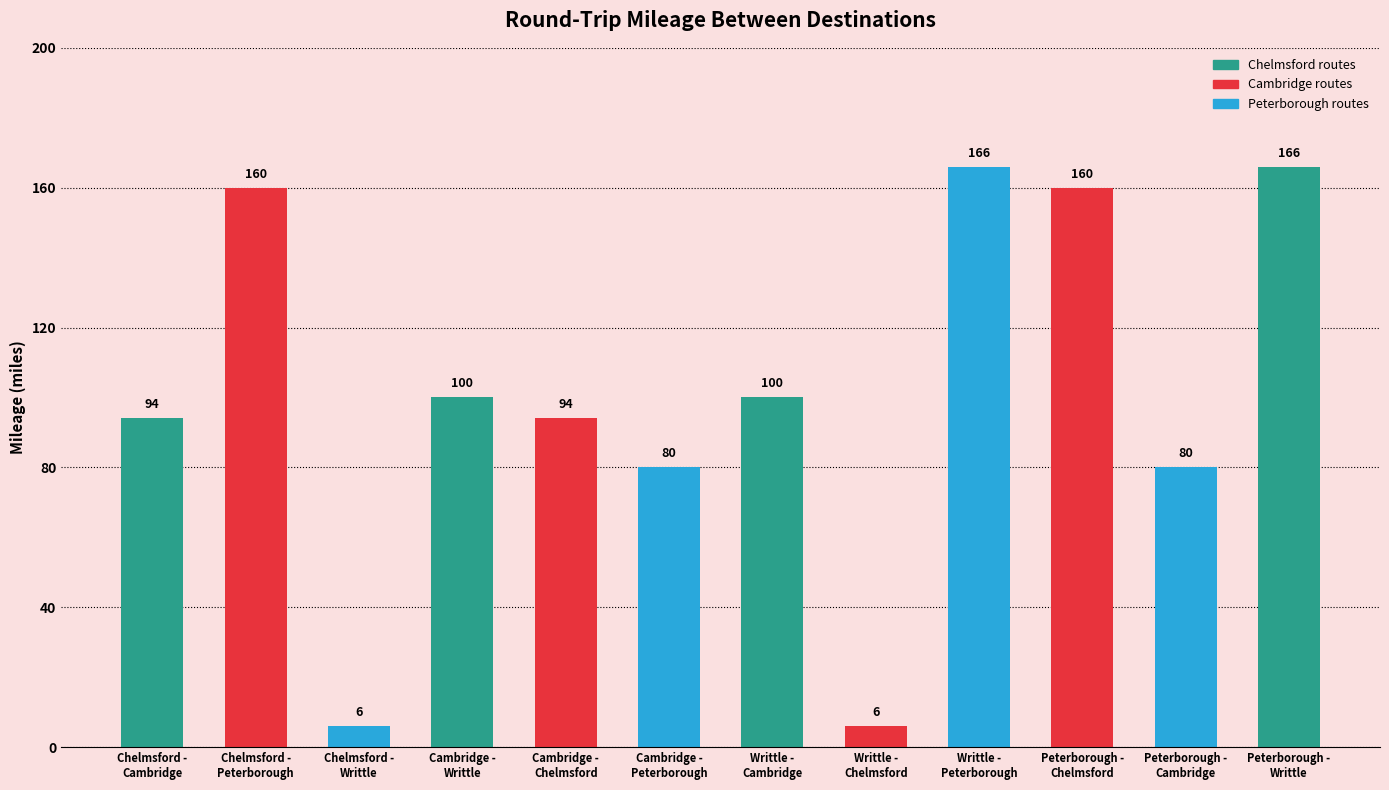

Are the bars horizontal?

No